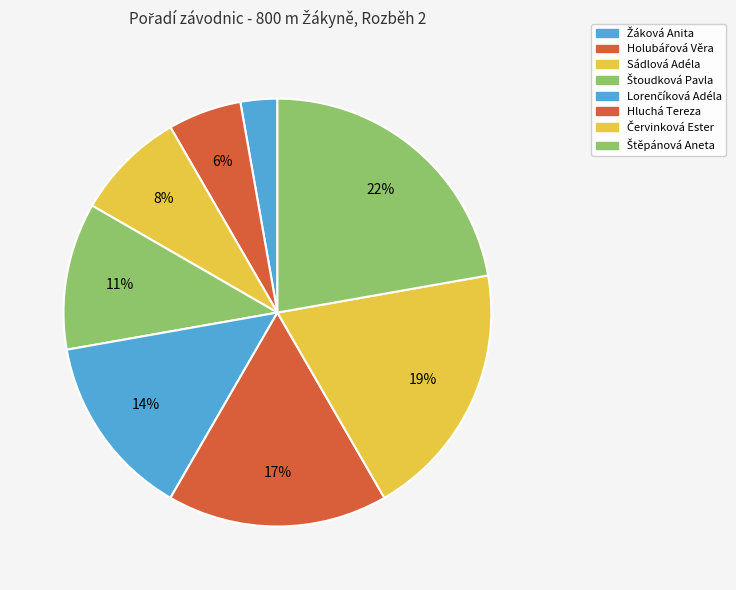

What is the ratio of the value at Holubářová Věra to the value at Štoudková Pavla?

0.5